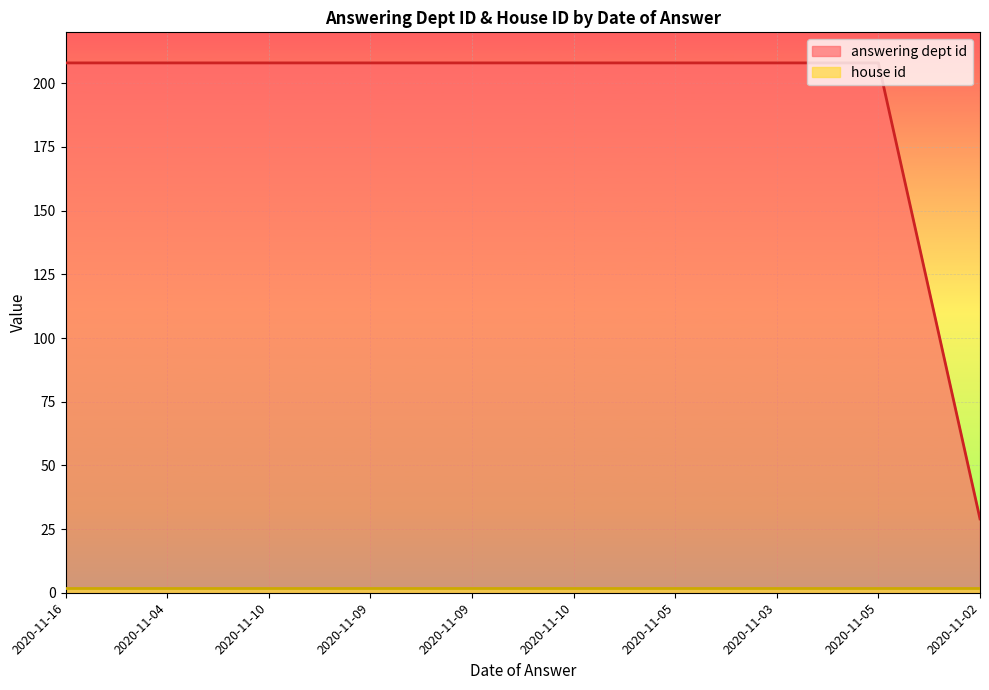

Which category has the lowest value across all series?

2020-11-02